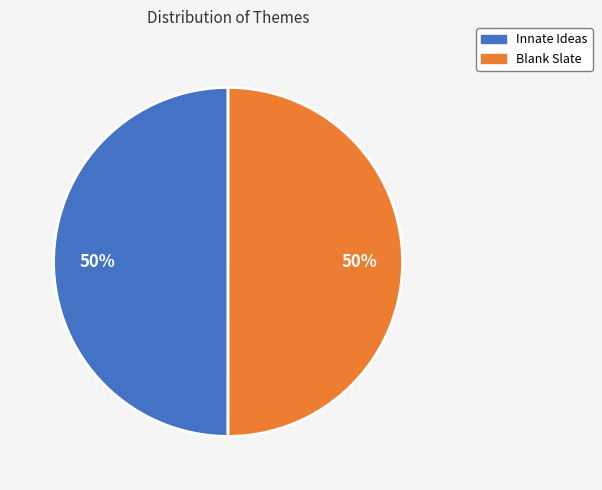

To the nearest percent, what portion does Innate Ideas represent?

50%